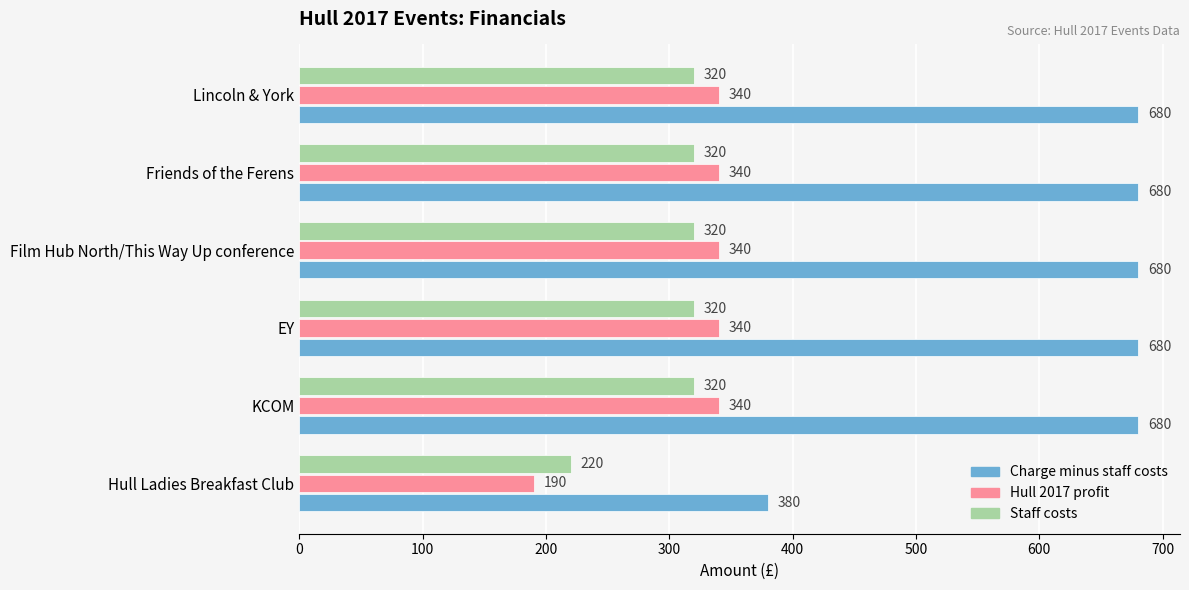

Is it true that Hull 2017 profit equals 340 at KCOM?

True